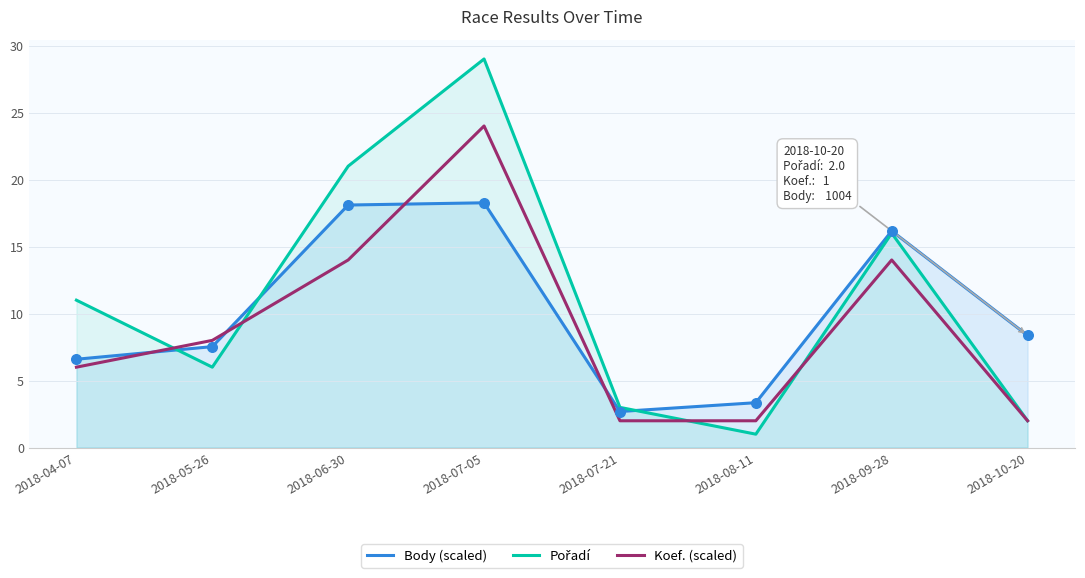

At which category is the sum across all series the highest?

2018-07-05